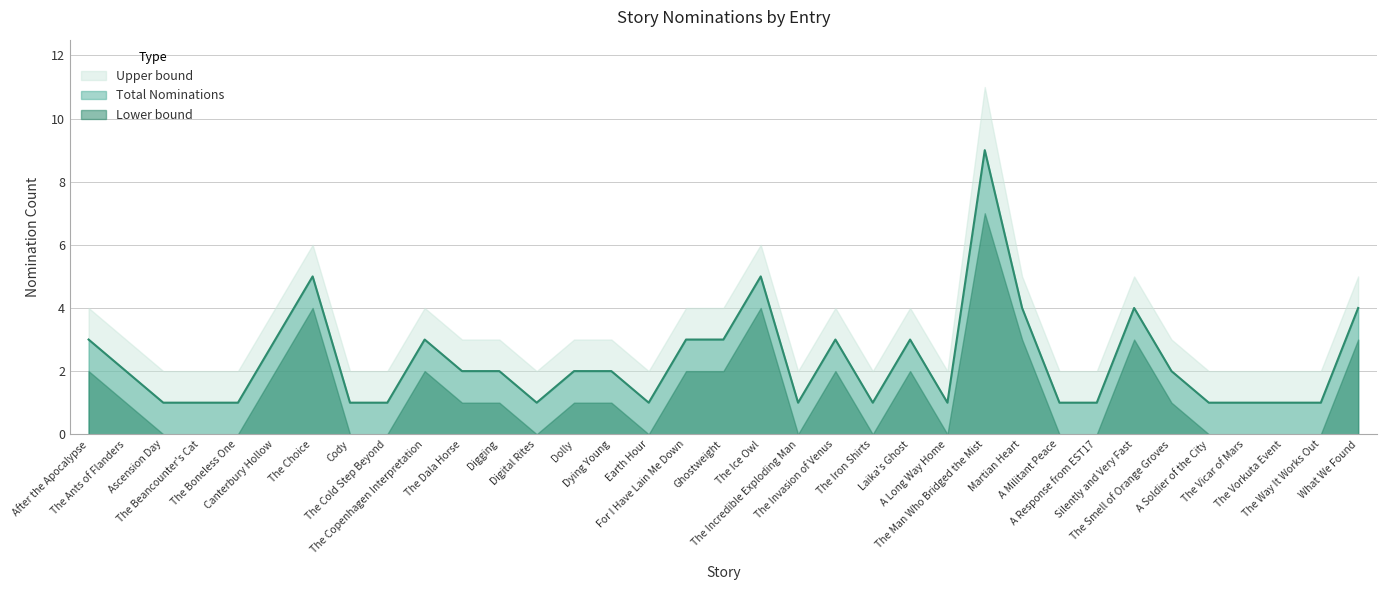

What is the maximum value for Total Nominations?

9